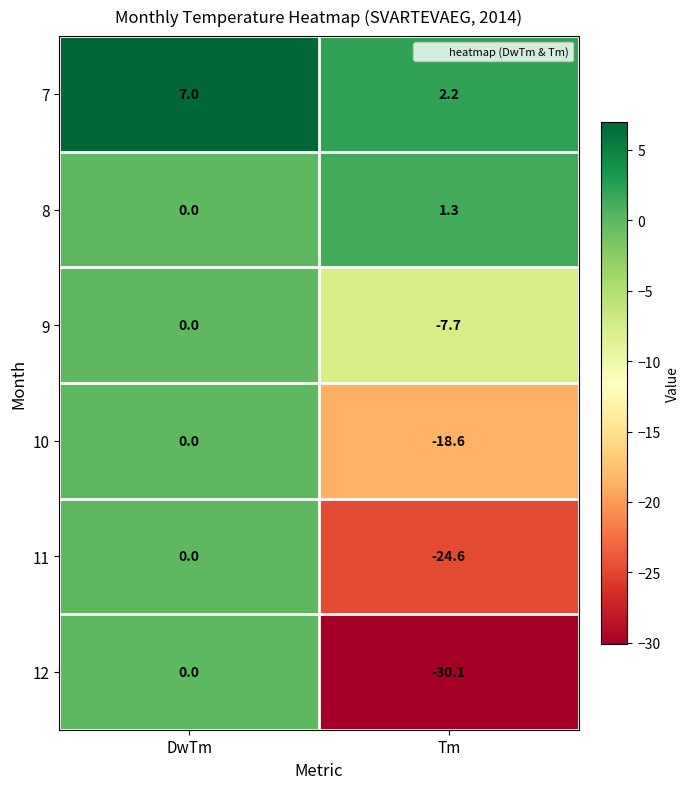

At which category does the chart reach its peak across all series?

DwTm